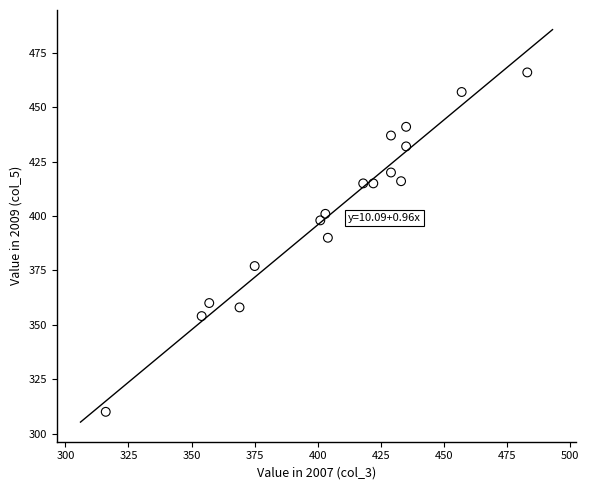

What Y value in the scatter plot is closest to 388?

390